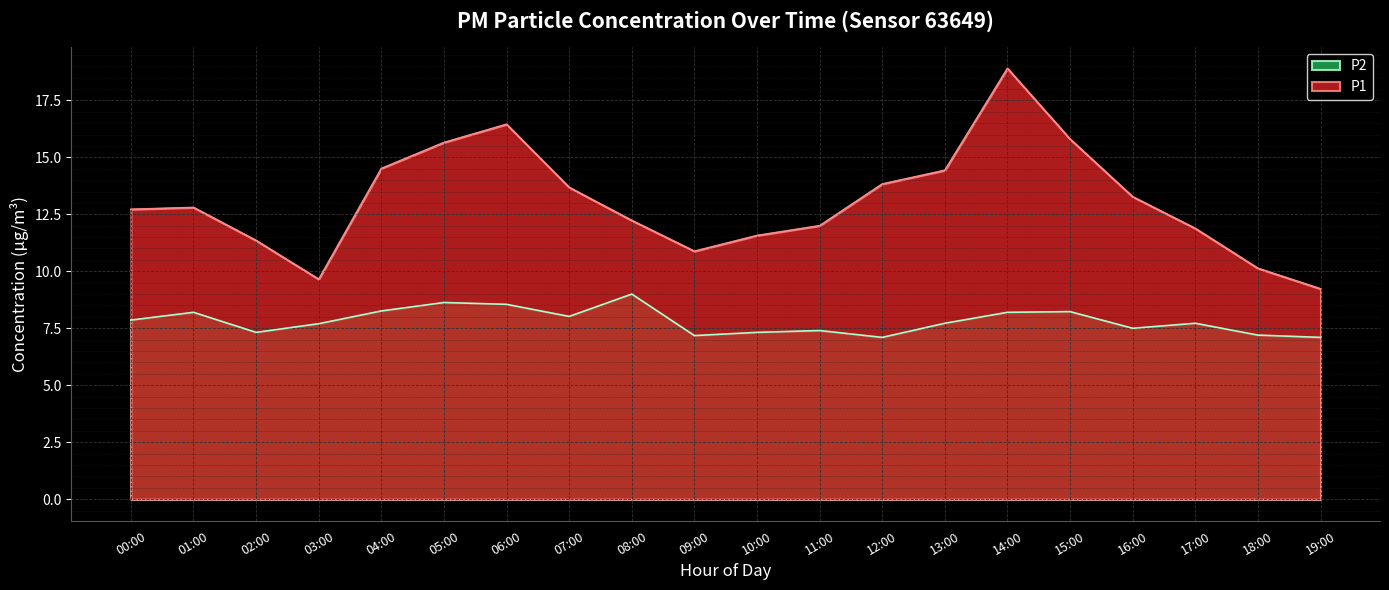

Reading right to left, transcribe all the data shown in this chart.

P1: 19:00=9.2	18:00=10.1	17:00=11.9	16:00=13.3	15:00=15.8	14:00=18.9	13:00=14.4	12:00=13.8	11:00=12.0	10:00=11.6	09:00=10.9	08:00=12.2	07:00=13.7	06:00=16.4	05:00=15.7	04:00=14.5	03:00=9.7	02:00=11.3	01:00=12.8	00:00=12.7
P2: 19:00=7.1	18:00=7.2	17:00=7.7	16:00=7.5	15:00=8.2	14:00=8.2	13:00=7.7	12:00=7.1	11:00=7.4	10:00=7.3	09:00=7.2	08:00=9.0	07:00=8.0	06:00=8.6	05:00=8.6	04:00=8.3	03:00=7.7	02:00=7.3	01:00=8.2	00:00=7.9